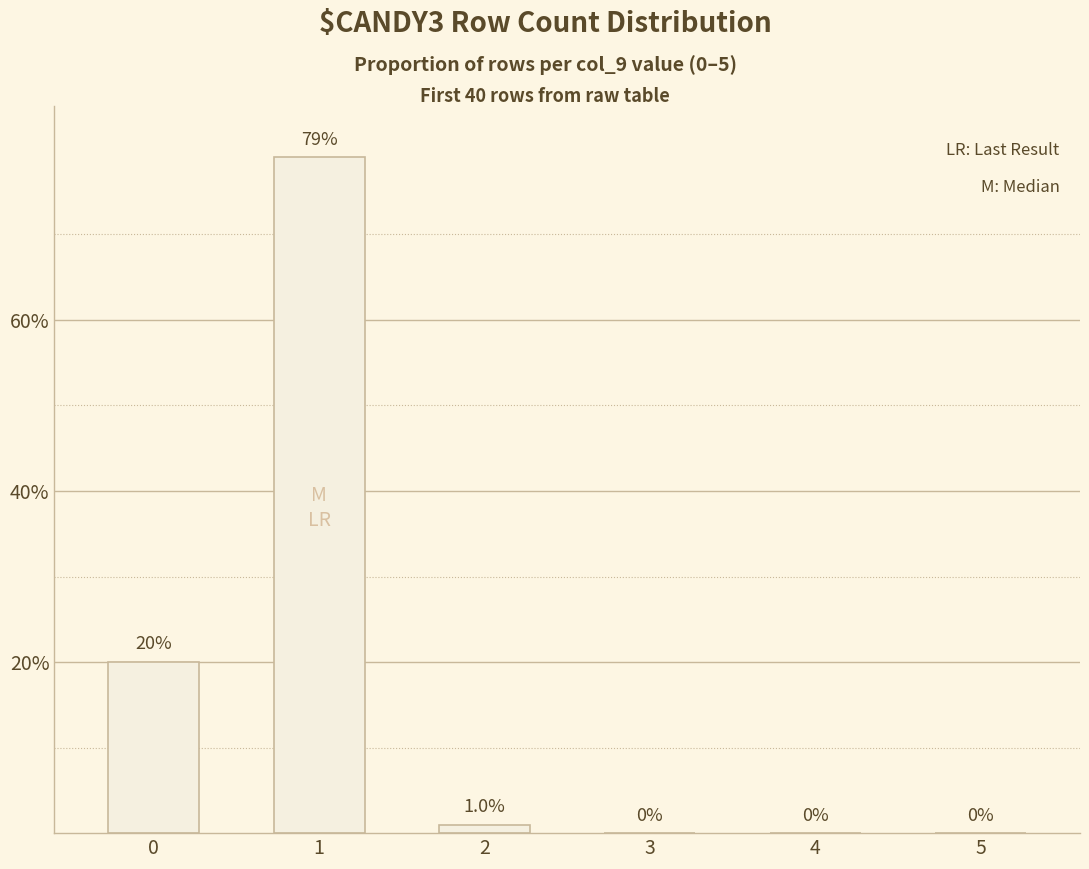

Reading left to right, what are all the values shown in this chart?

20	79	1	0	0	0